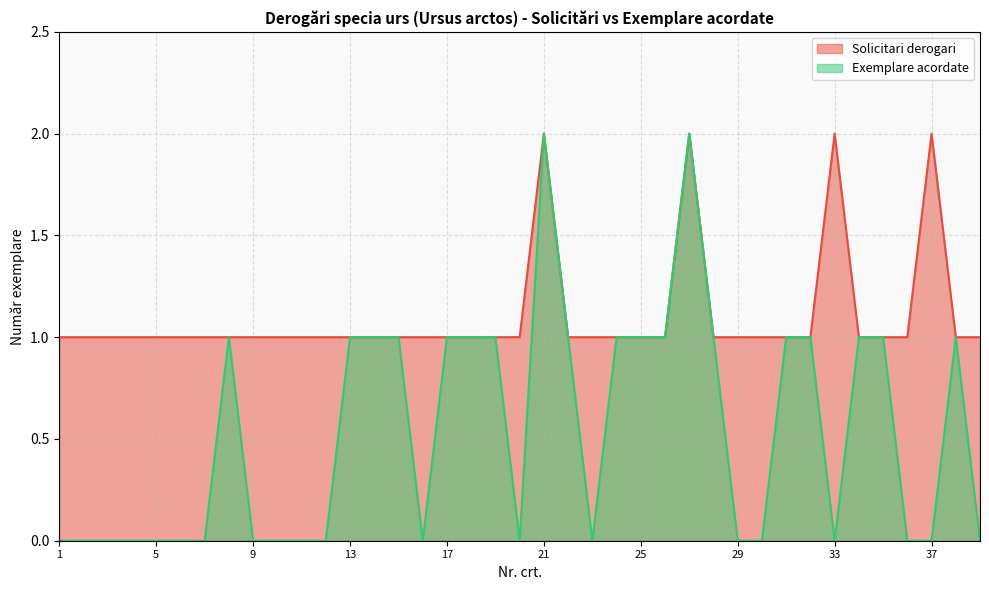

Reading left to right, what are all the values shown in this chart?

Solicitari derogari: 1=1	2=1	3=1	4=1	5=1	6=1	7=1	8=1	9=1	10=1	11=1	12=1	13=1	14=1	15=1	16=1	17=1	18=1	19=1	20=1	21=2	22=1	23=1	24=1	25=1	26=1	27=2	28=1	29=1	30=1	31=1	32=1	33=2	34=1	35=1	36=1	37=2	38=1	39=1
Exemplare acordate: 1=0	2=0	3=0	4=0	5=0	6=0	7=0	8=1	9=0	10=0	11=0	12=0	13=1	14=1	15=1	16=0	17=1	18=1	19=1	20=0	21=2	22=1	23=0	24=1	25=1	26=1	27=2	28=1	29=0	30=0	31=1	32=1	33=0	34=1	35=1	36=0	37=0	38=1	39=0